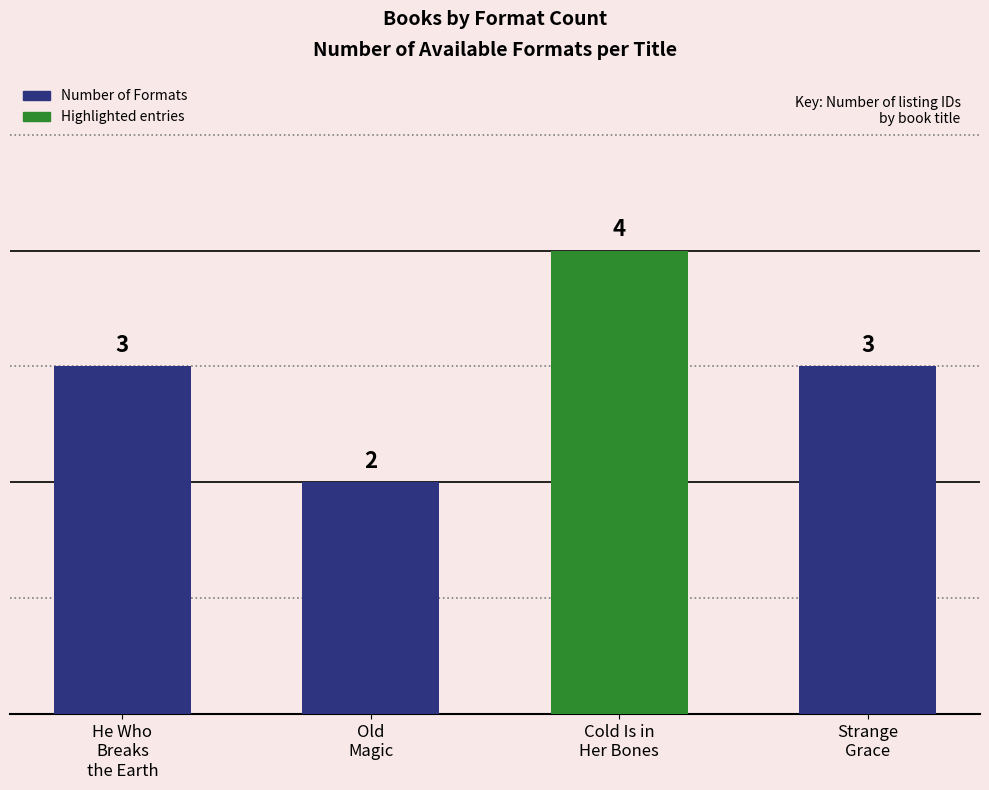

Reading left to right, transcribe all the data shown in this chart.

He Who
Breaks
the Earth=3	Old
Magic=2	Cold Is in
Her Bones=4	Strange
Grace=3